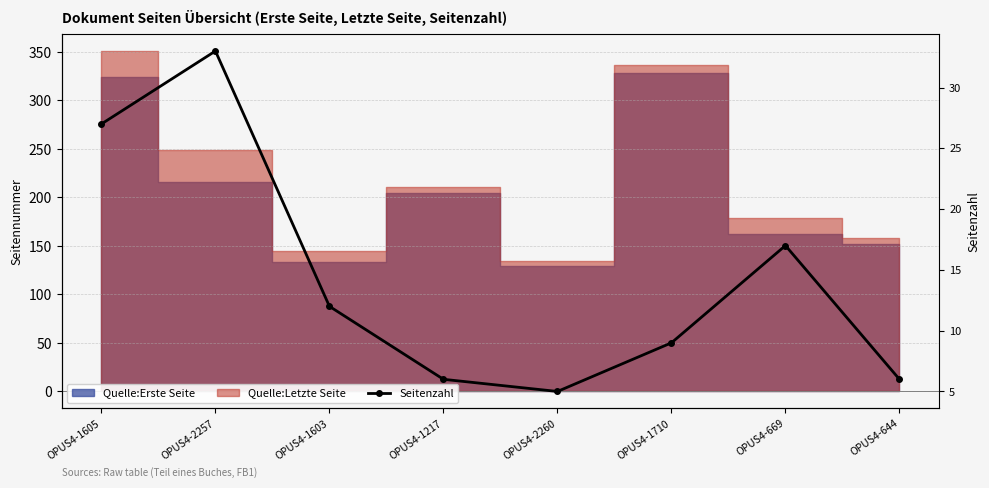

Where is the data nearest to the value 19?

OPUS4-669